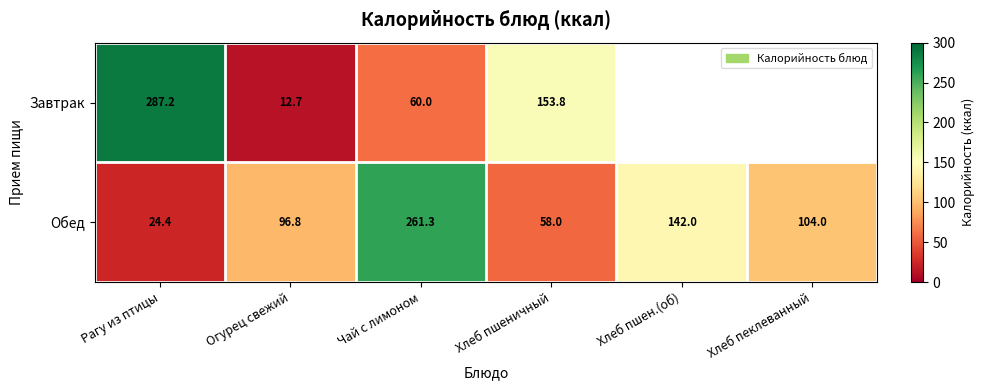

Is it true that Завтрак equals 153.8 at Хлеб пшеничный?

True